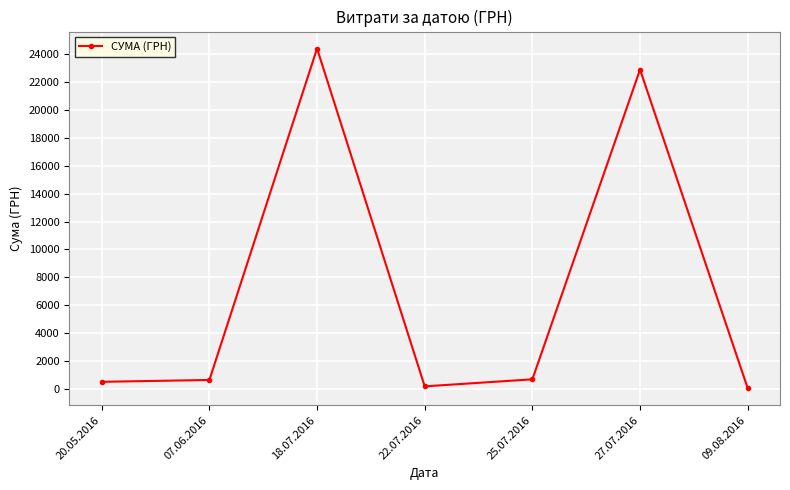

What is the sum of all values?

49445.0